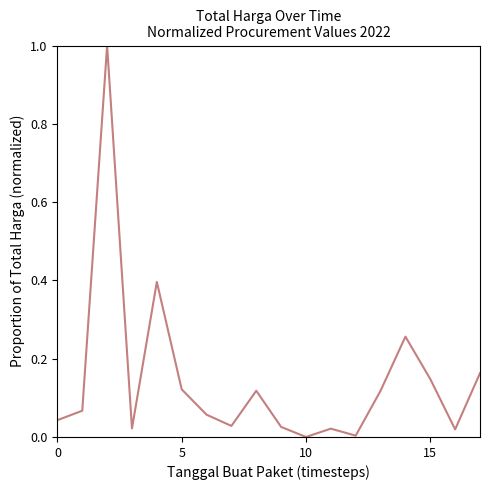

What is the difference between the maximum and minimum values?

1.0